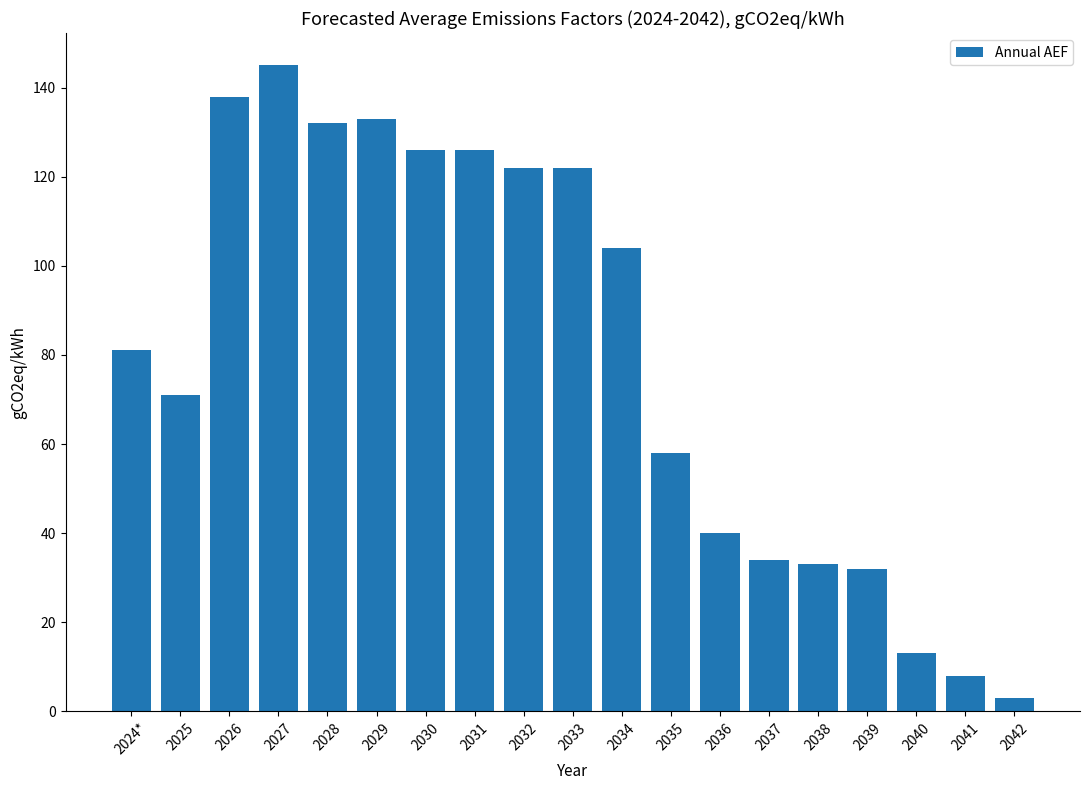

What is the difference between the values at 2034 and 2040?

91